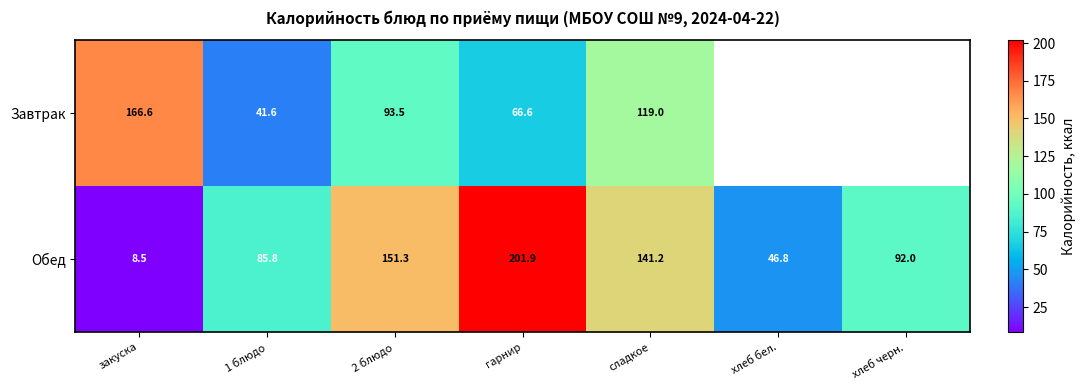

Rank the series at закуска from lowest to highest value.

Обед, Завтрак